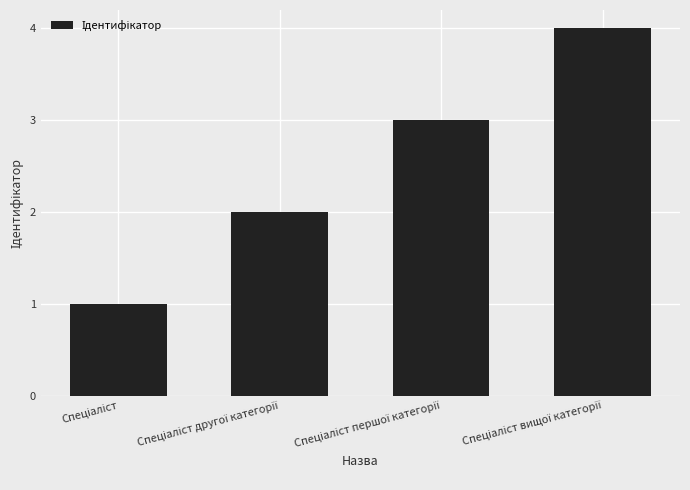

What is the greatest value displayed?

4